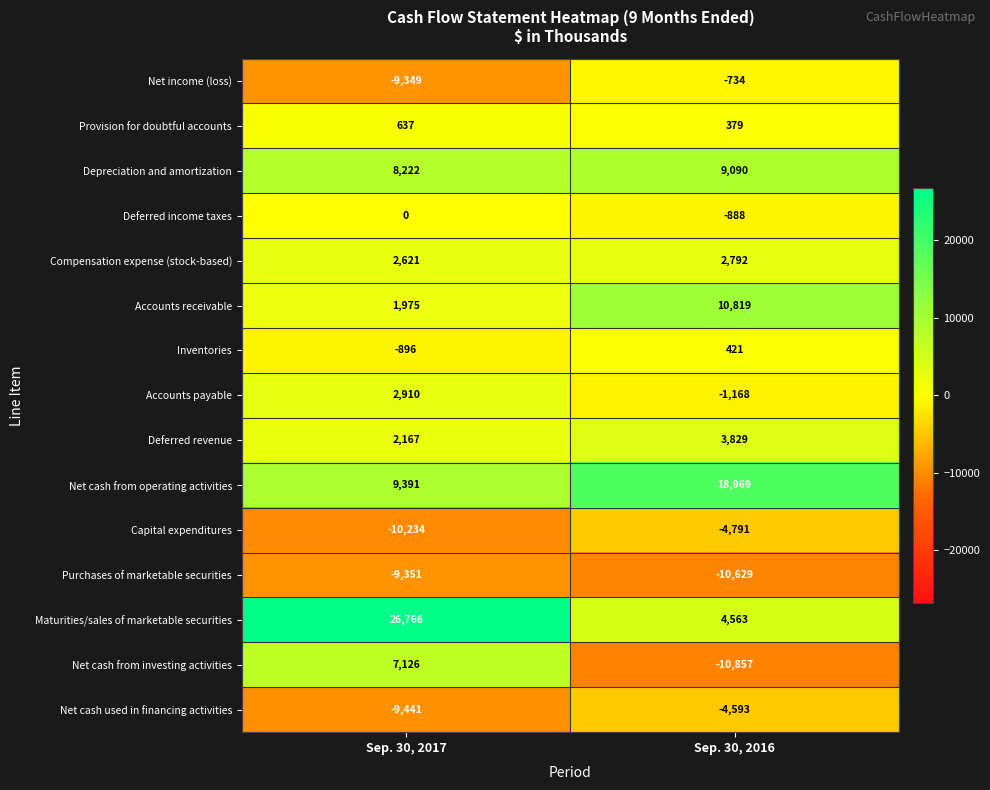

How many categories are shown in the chart?

2